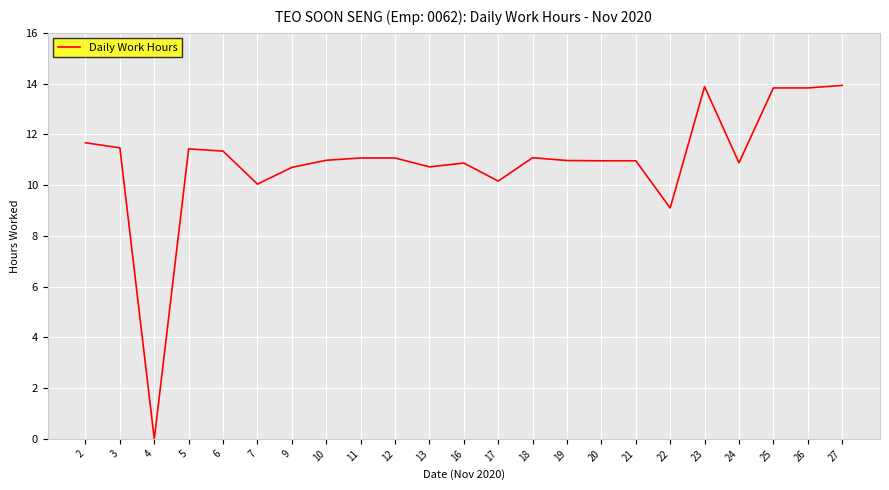

Which label corresponds to the smallest value in the chart?

4